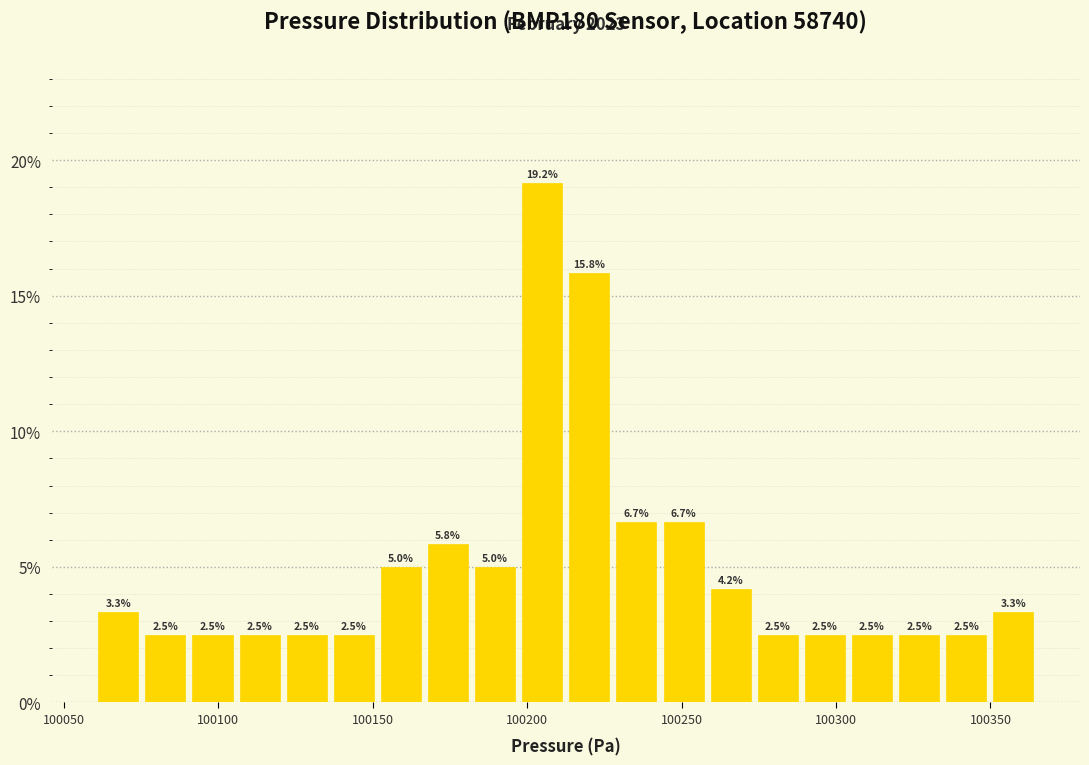

Read against the x-axis, roughly where is the centre of the tallest bar?

100205